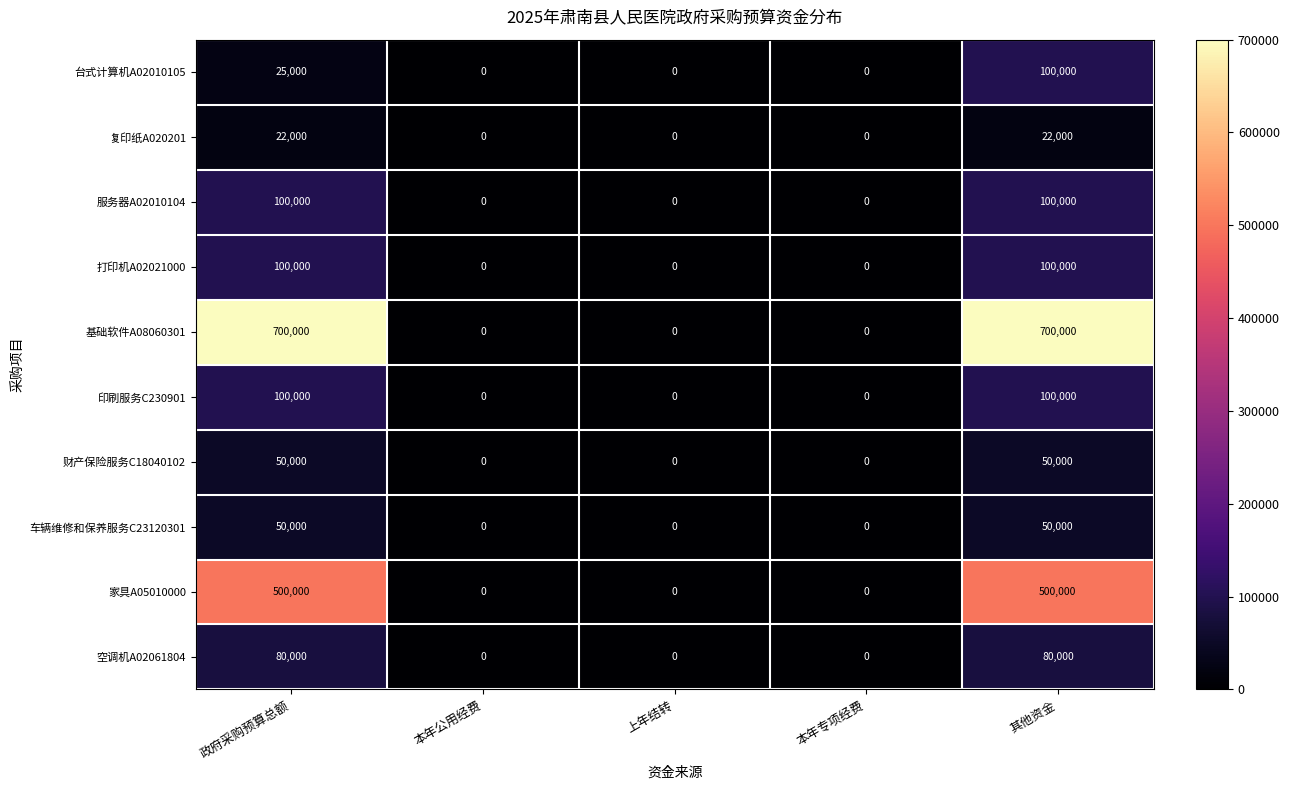

True or false: 基础软件A08060301 has a value of 0 at 本年专项经费.

True